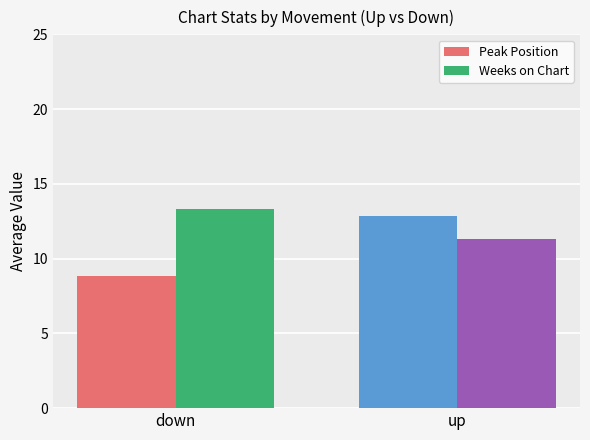

How many distinct data groups are displayed?

2